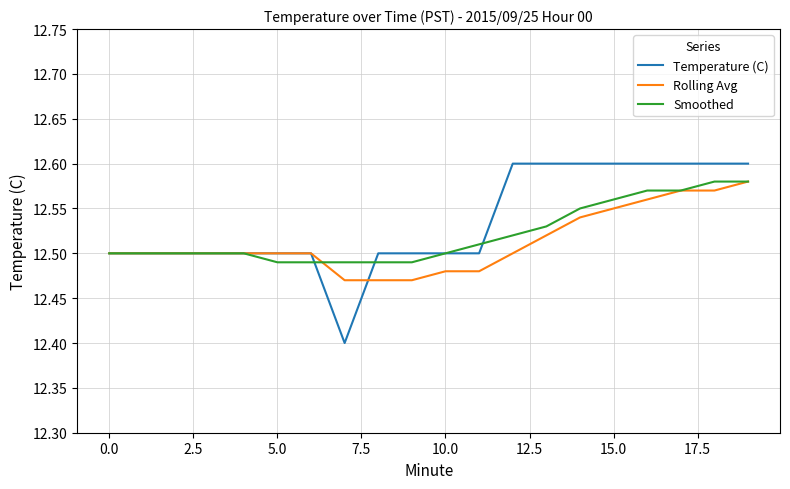

Which series has the largest range (max minus min)?

Temperature (C)